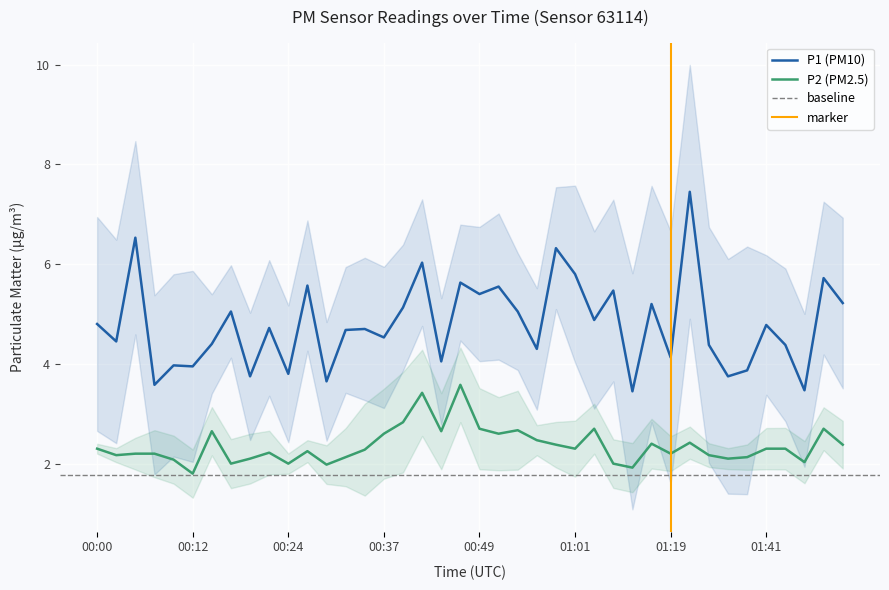

Between 00:21 and 00:37, which series saw the biggest shift?

P2